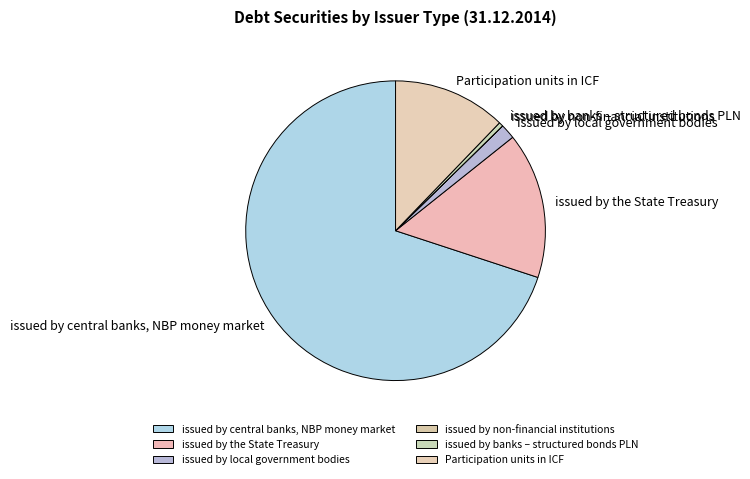

Which has a higher value, Participation units in ICF or issued by local government bodies?

Participation units in ICF